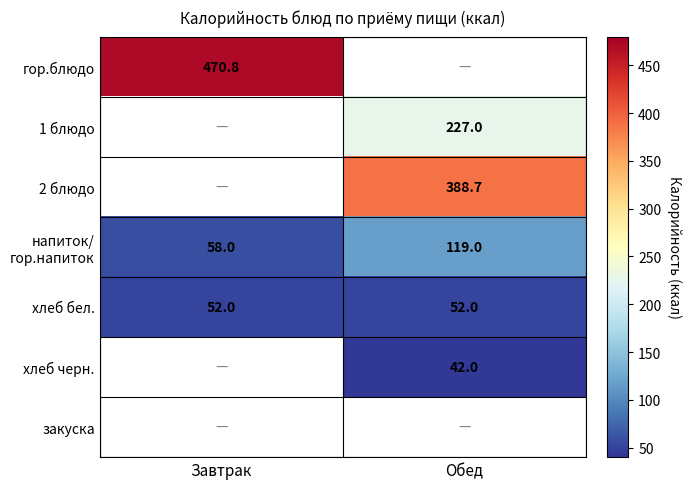

What is the sum of the хлеб бел. values at Завтрак and Обед?

104.0